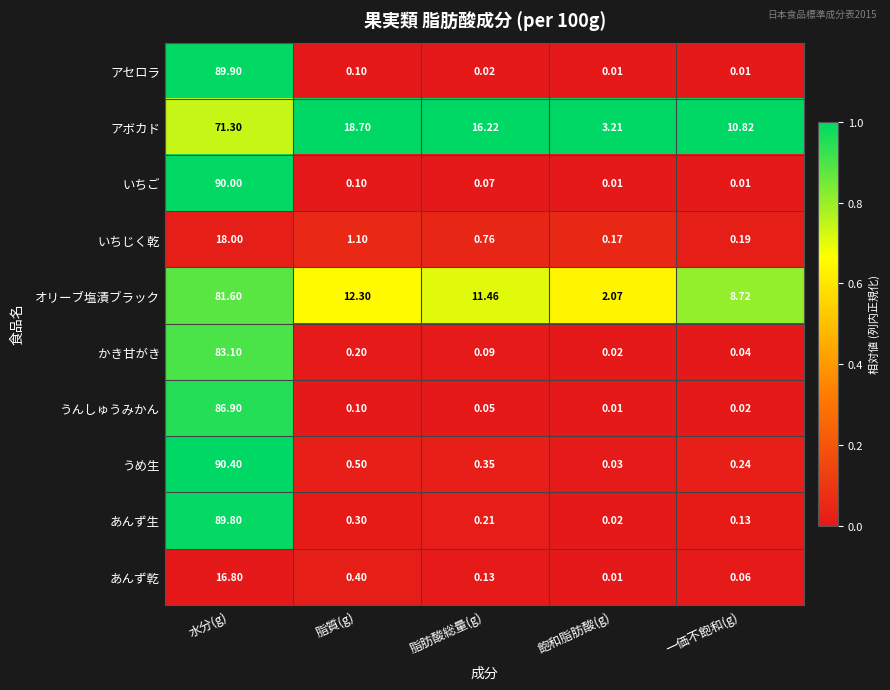

Which series has the largest total across all categories?

アボカド